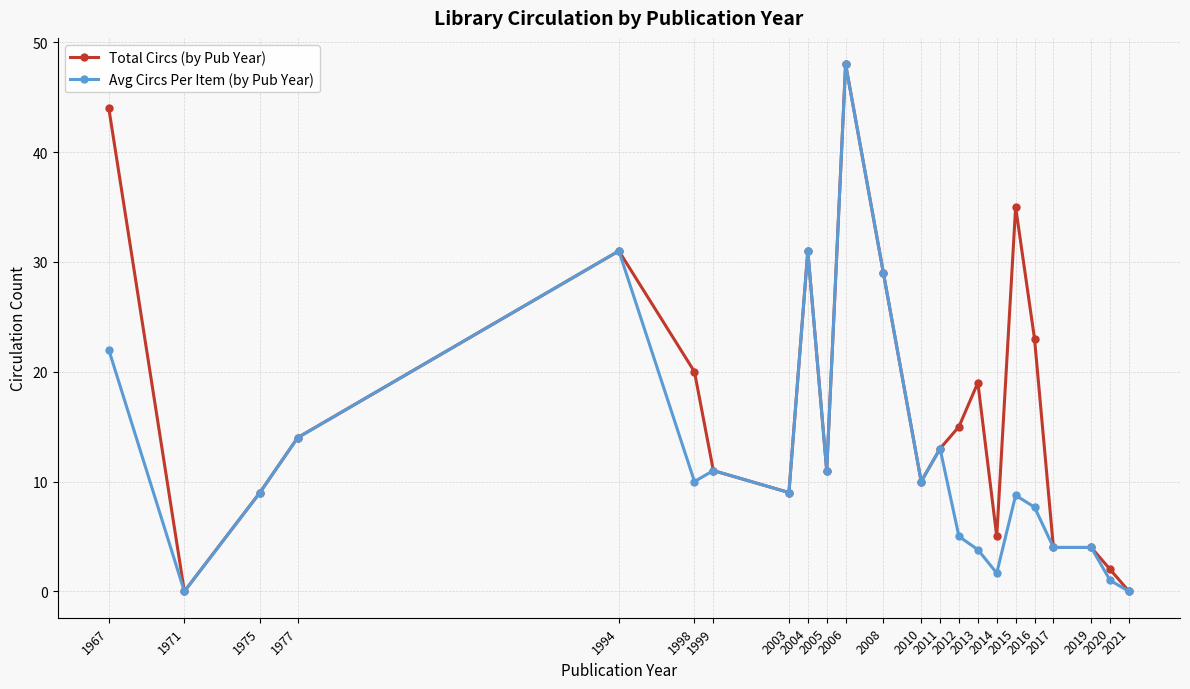

What is the maximum value shown in the chart?

48.0